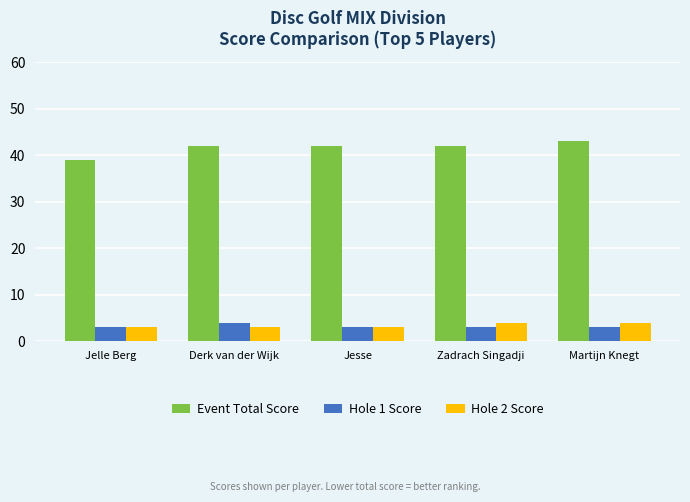

How many data points does each series have?

5